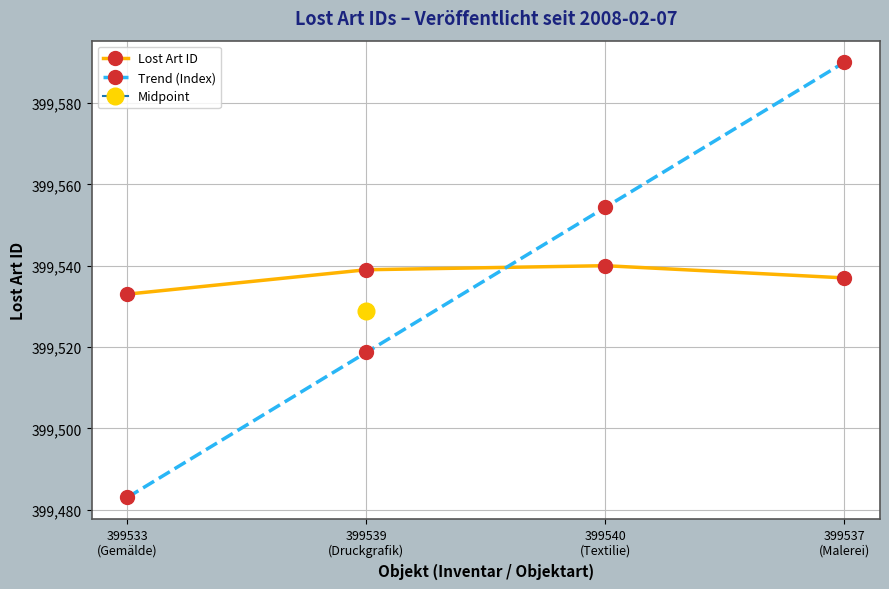

True or false: Lost Art ID has more than 0 points higher than both neighbors.

True